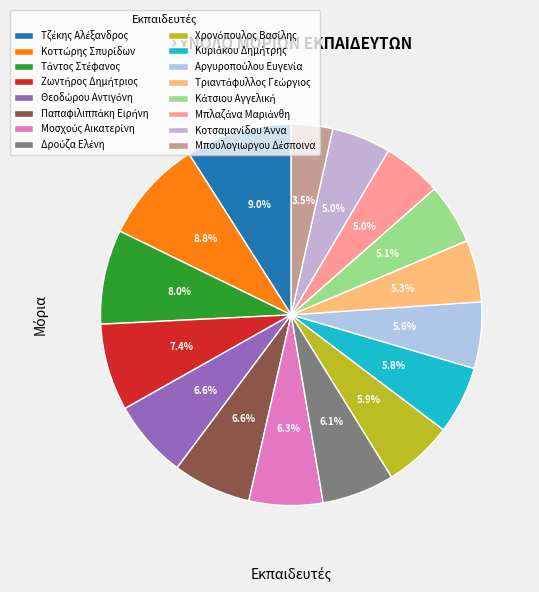

How many slices are in this pie chart?

16